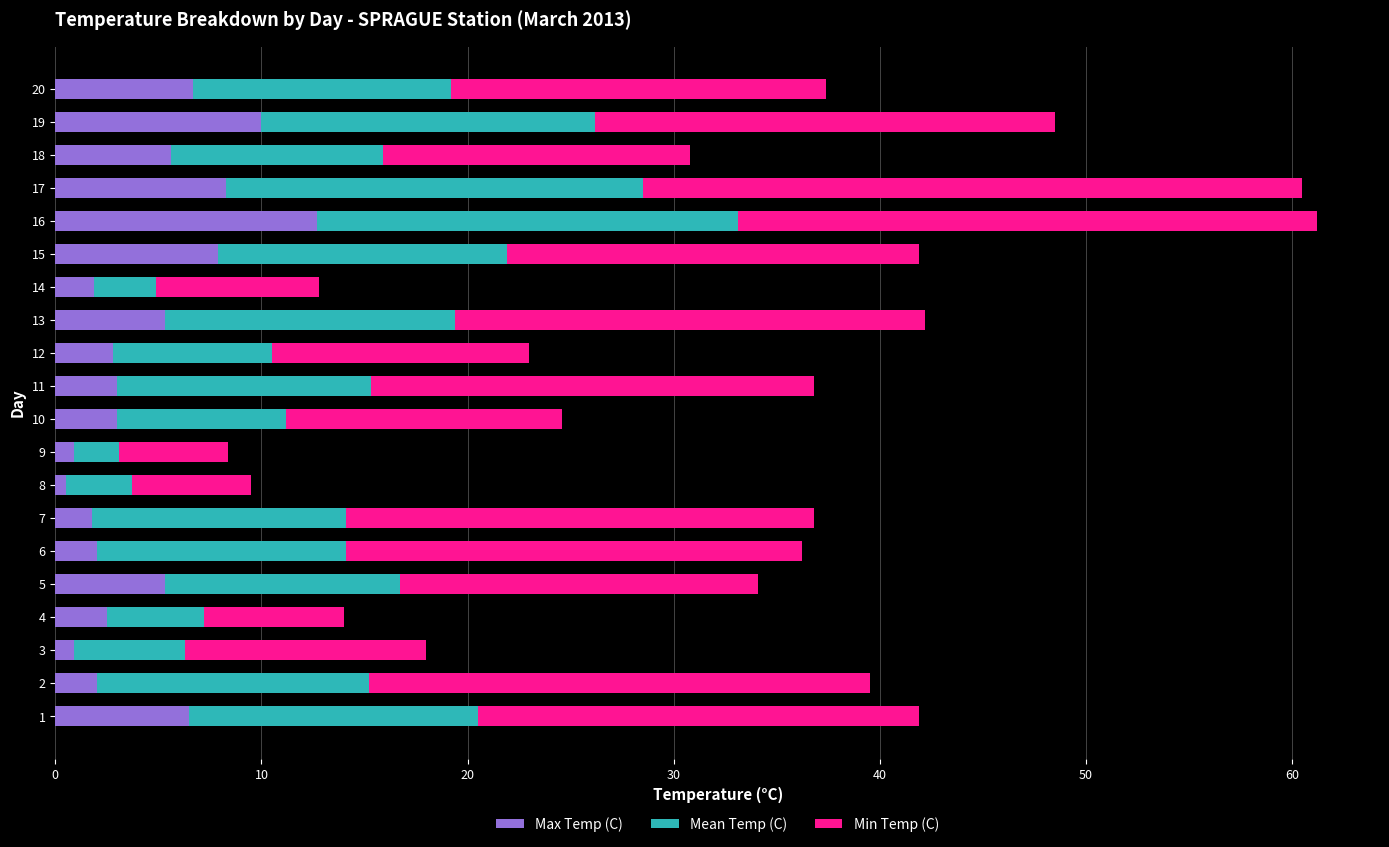

Which category has the highest value in the Max Temp (C) series?

16